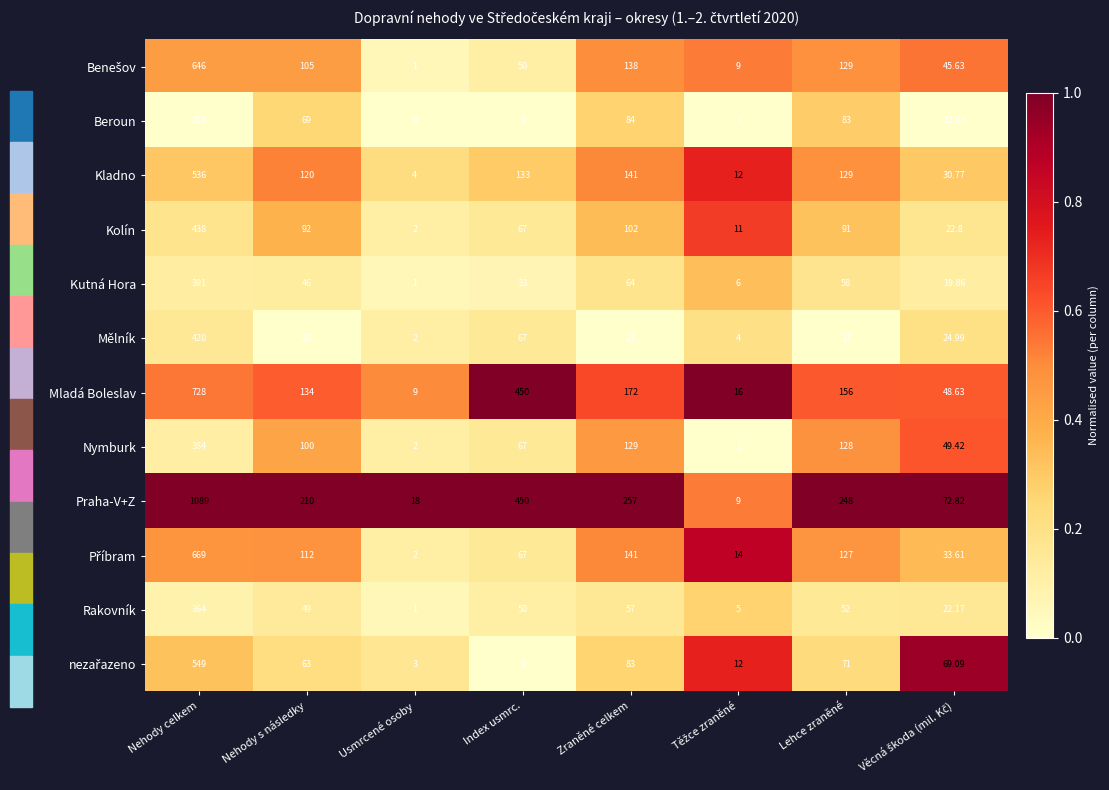

At which label does Kolín first exceed 91?

Nehody celkem